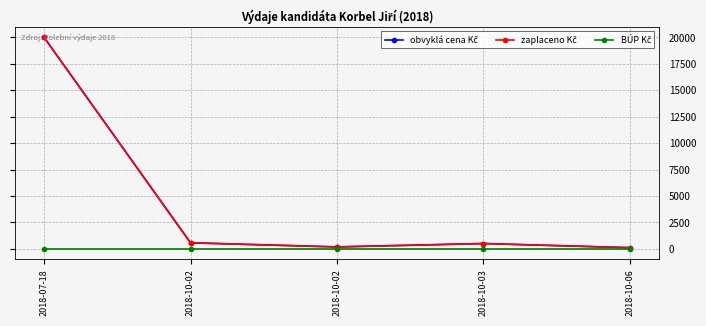

What is the spread (max minus min) of values at 2018-07-18?

20000.0